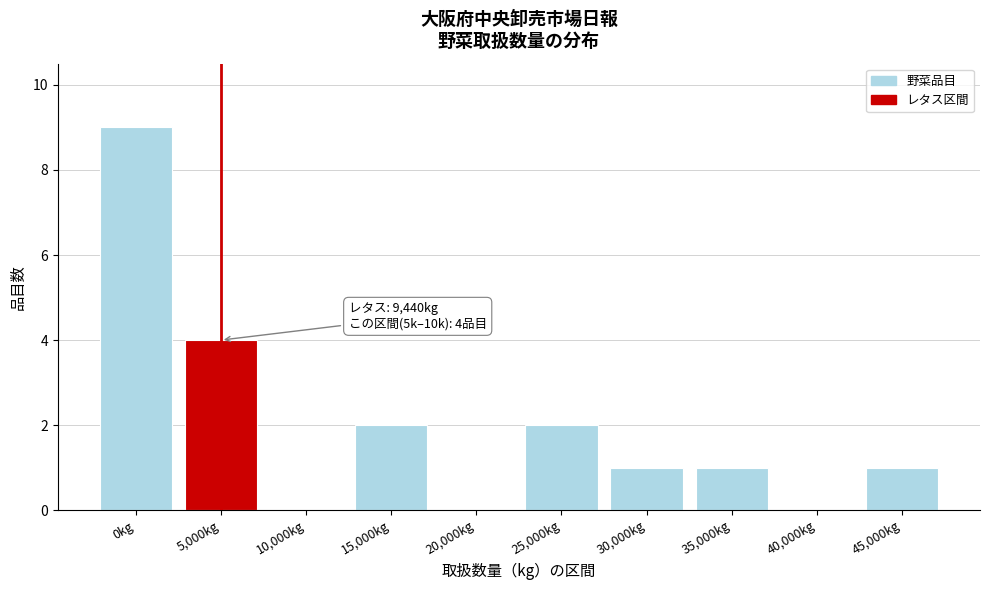

Reading left to right, extract all data points from this chart.

0kg=9	5,000kg=4	10,000kg=0	15,000kg=2	20,000kg=0	25,000kg=2	30,000kg=1	35,000kg=1	40,000kg=0	45,000kg=1